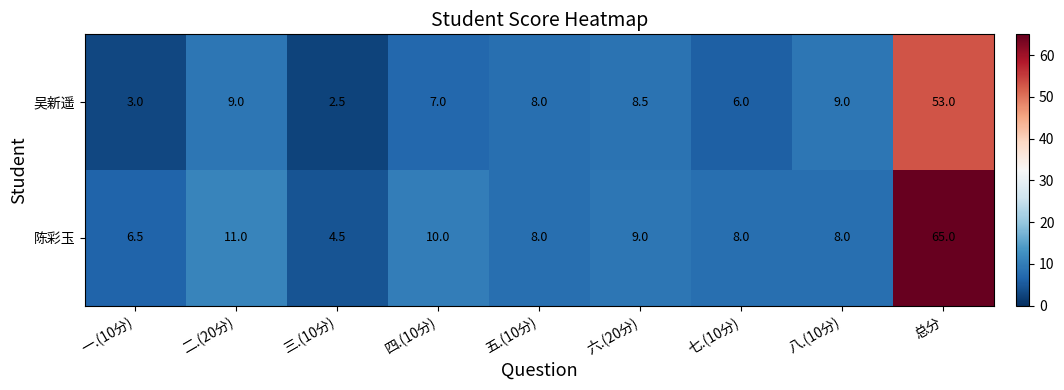

What is the sum of all 陈彩玉 values?

130.0